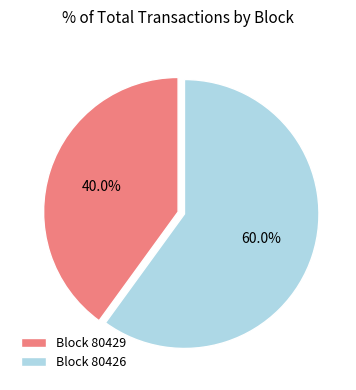

Combined, do Block 80426 and Block 80429 account for over 50%?

Yes